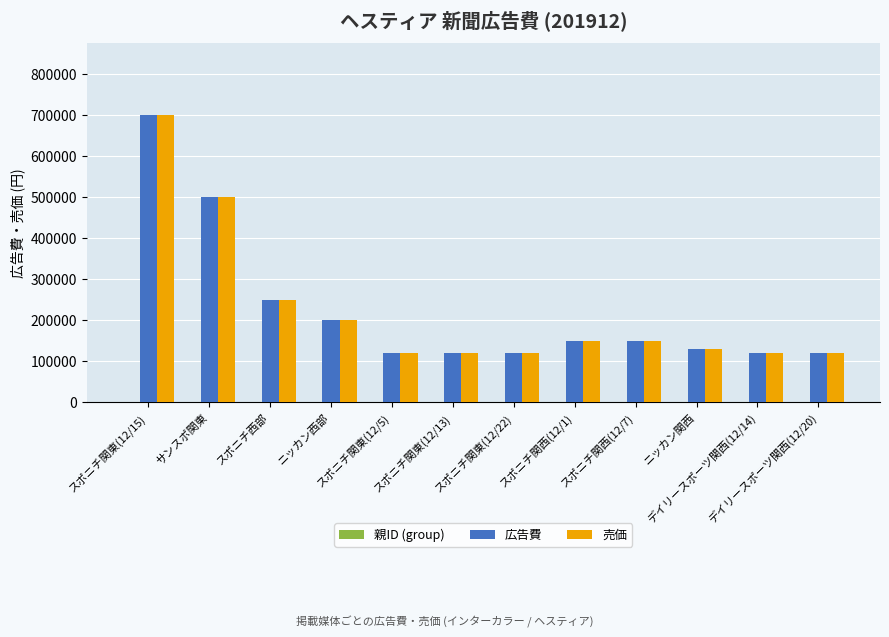

The value of 売価 at サンスポ関東 is 759282. True or false?

False